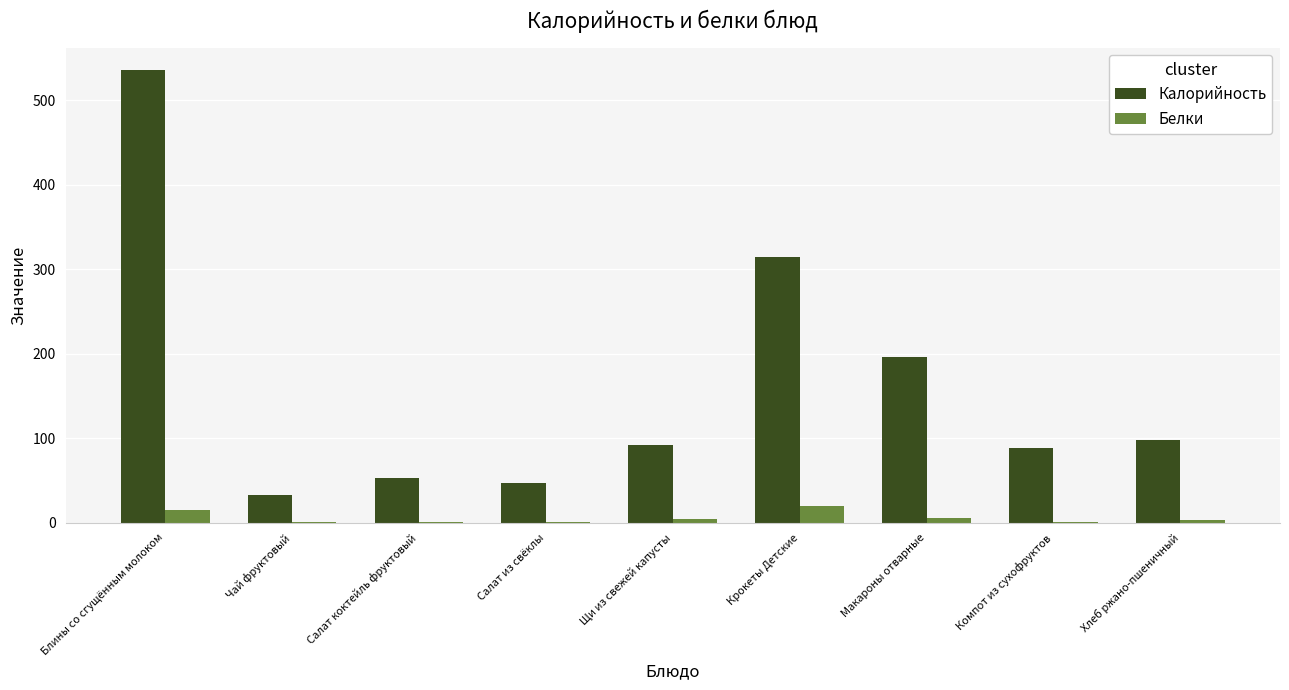

What is the difference between the Белки values at Салат коктейль фруктовый and Блины со сгущённым молоком?

14.6